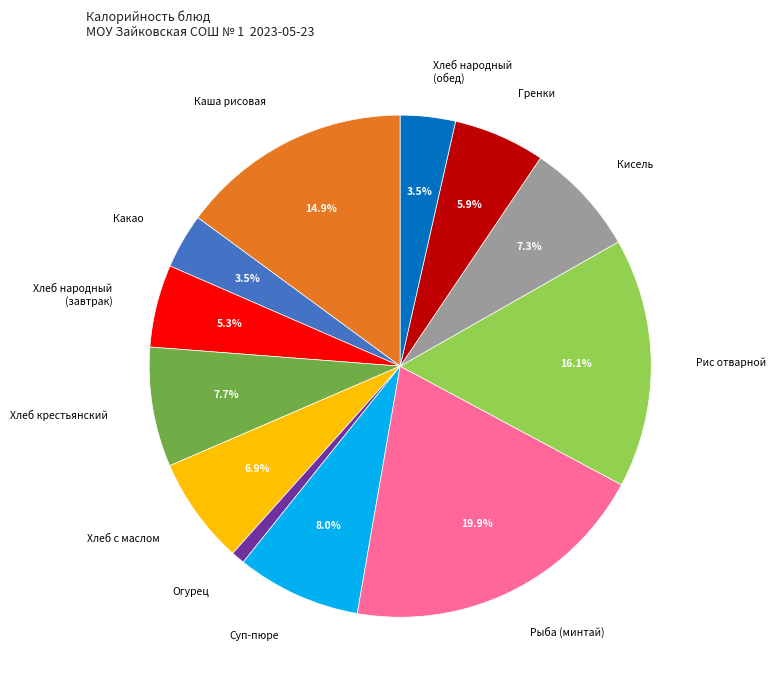

How many slices are in this pie chart?

12